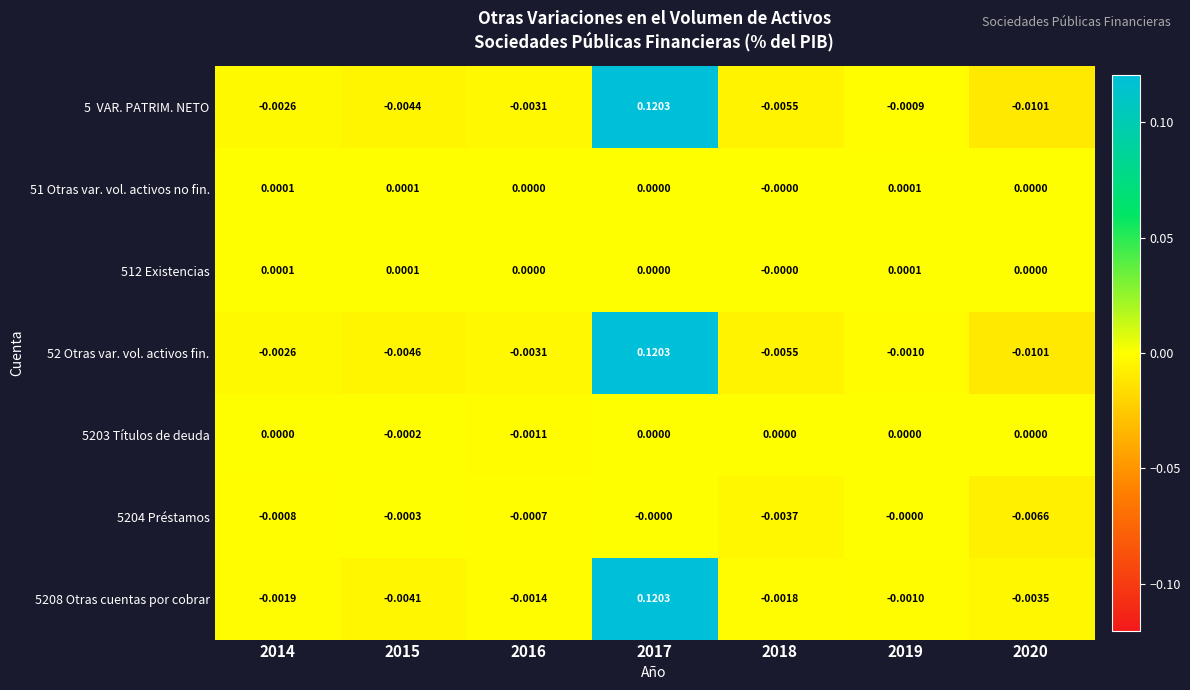

Is the value of 51 Otras var. vol. activos no fin. at 2017 greater than the value of 52 Otras var. vol. activos fin. at 2017?

No